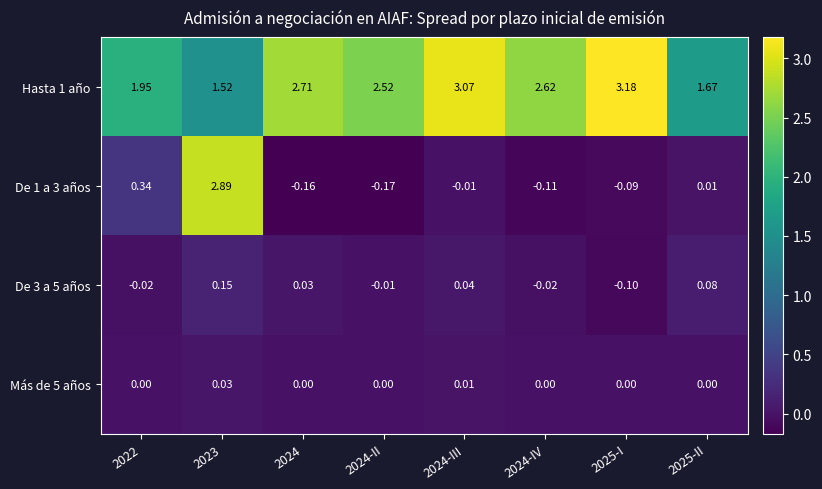

Count the number of data series in this chart.

4